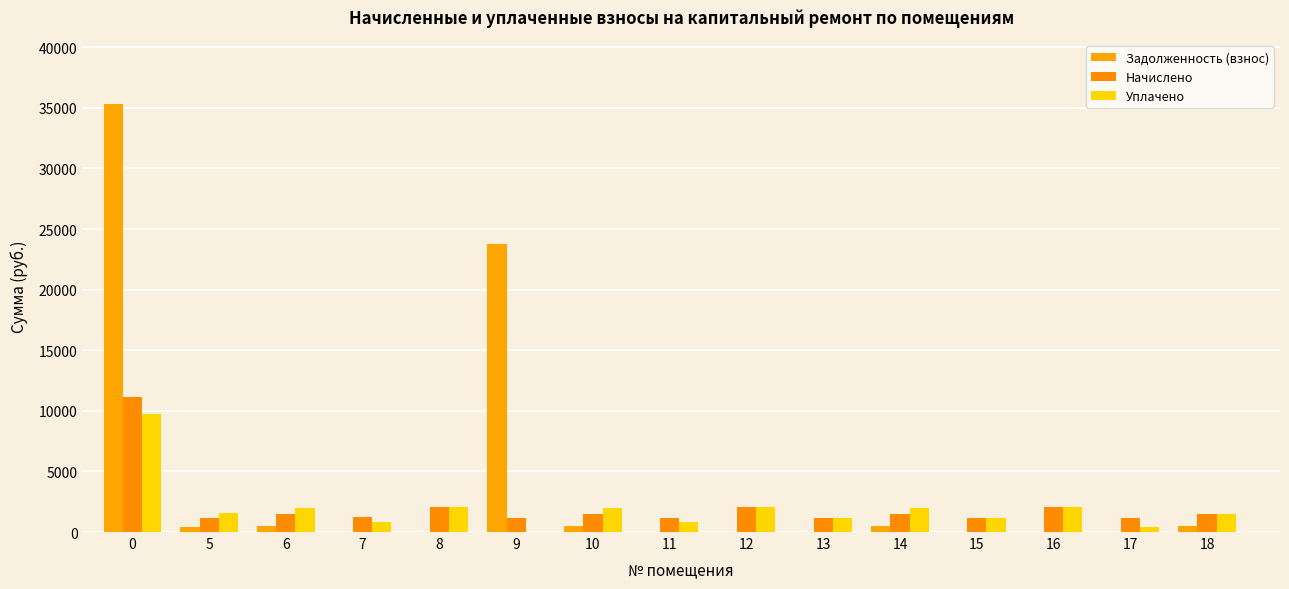

Is it true that Начислено equals 1500.6 at 10?

True